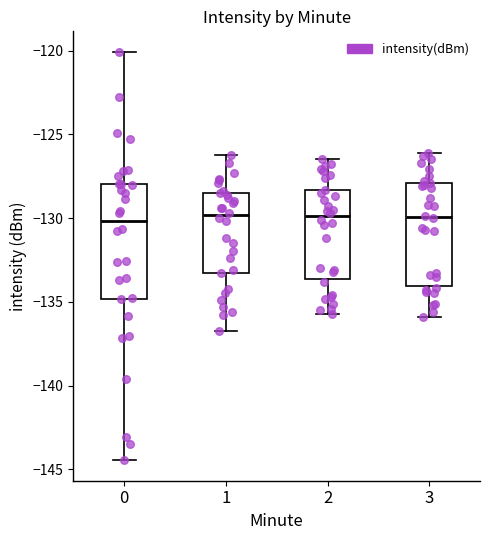

Comparing the boxes themselves (not the whiskers), which one is the tallest?

0